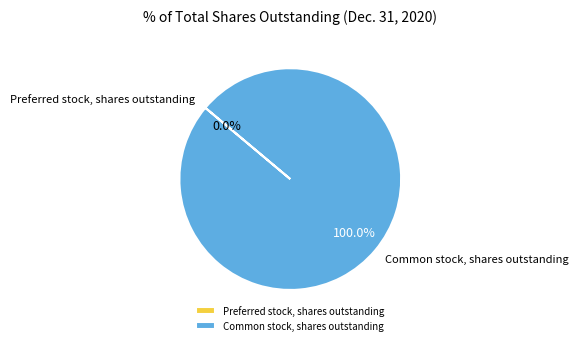

Which category accounts for the majority?

Common stock, shares outstanding